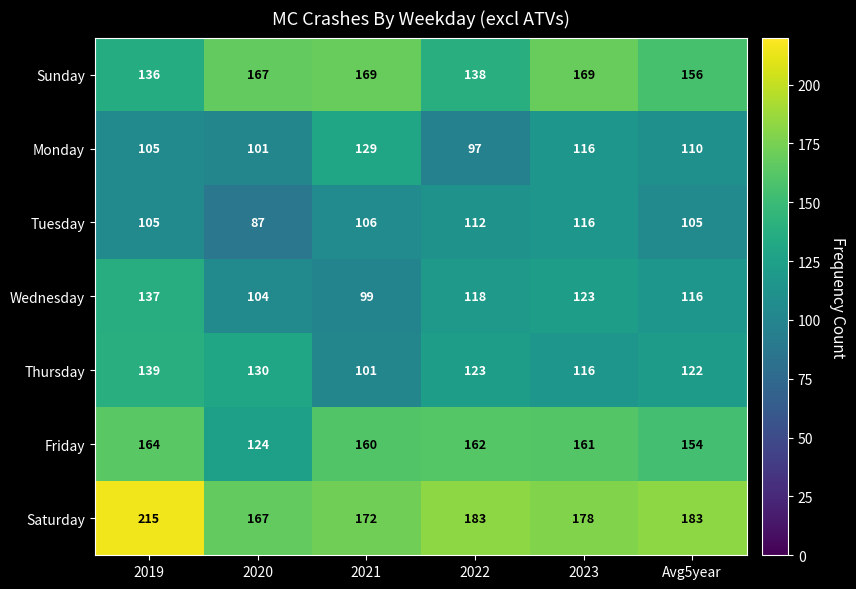

Where is Friday nearest to the value 144?

Avg5year